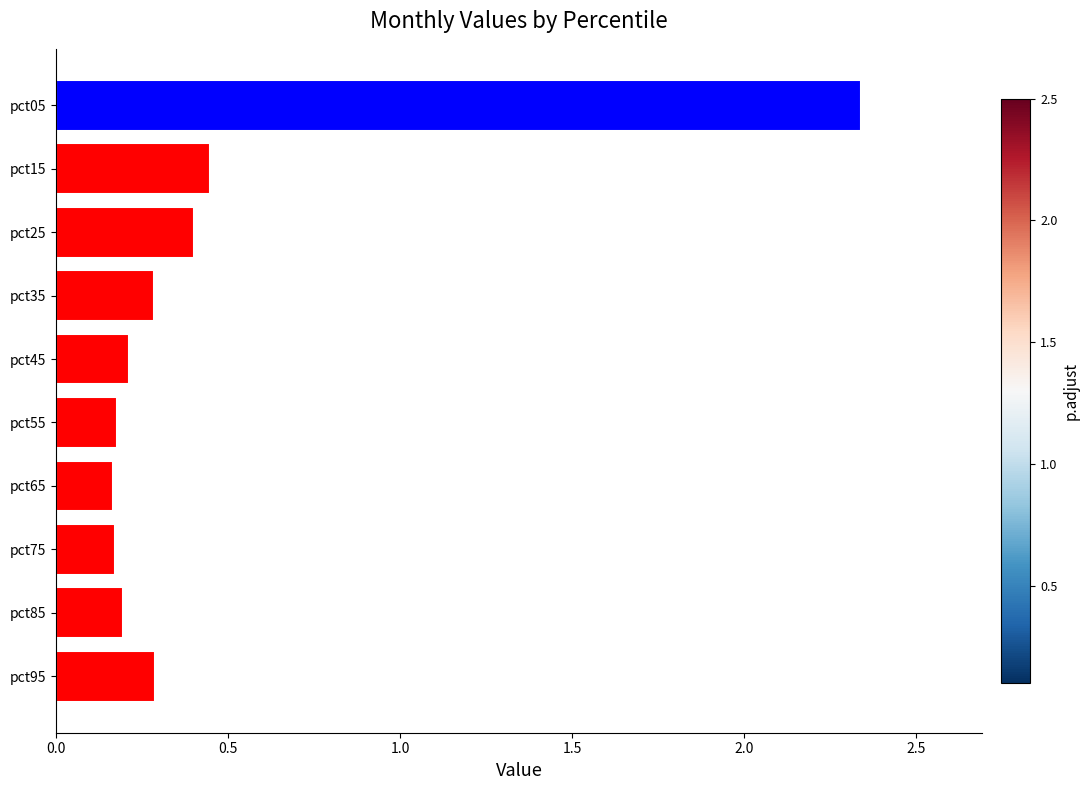

What is the change in value from pct35 to pct25?

+0.1